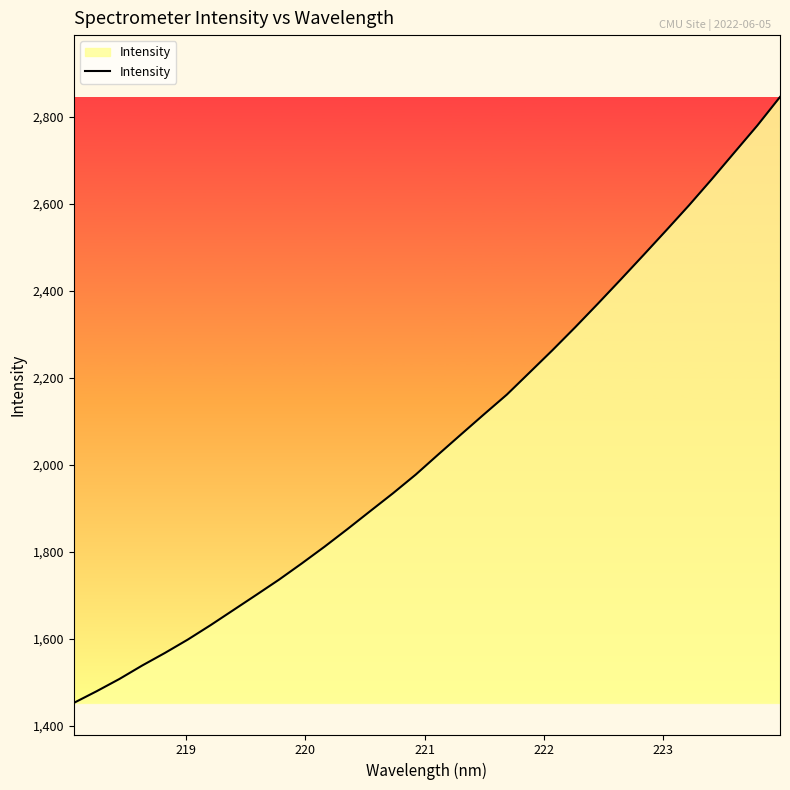

How many lines are shown in the chart?

1